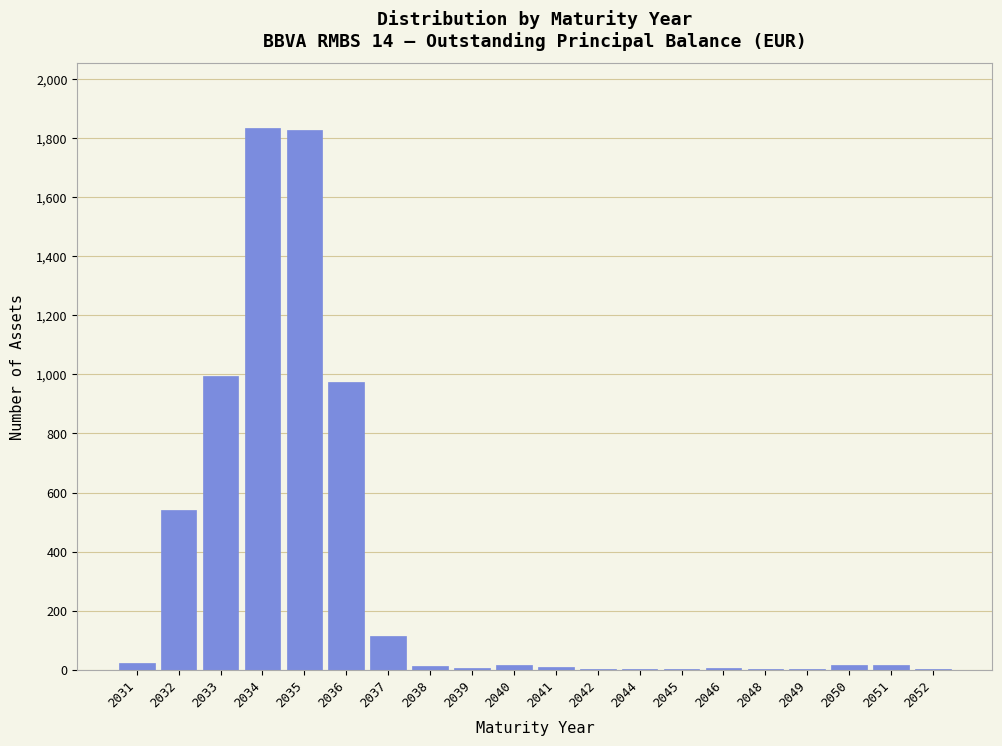

The value at 2032 is 863. True or false?

False